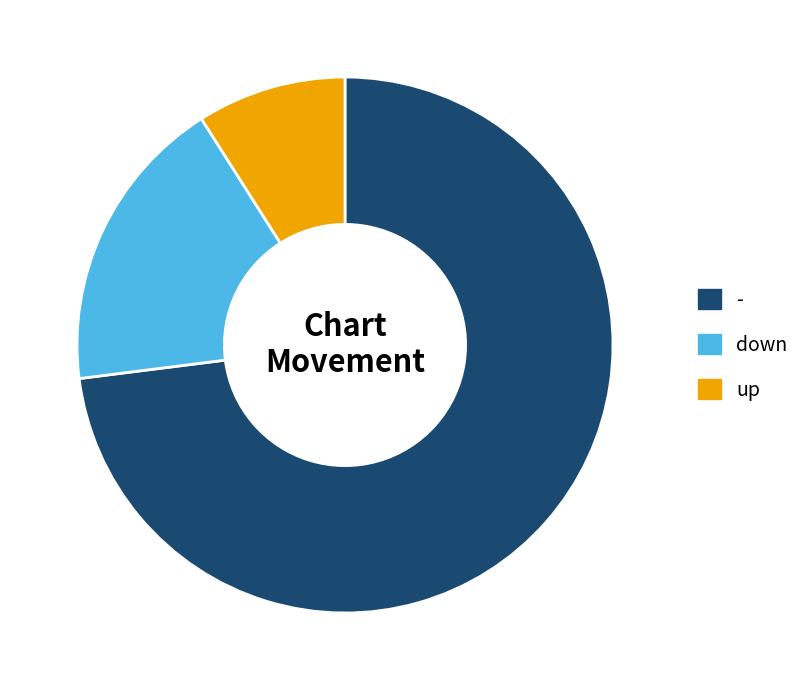

What is the largest slice in the pie chart?

-